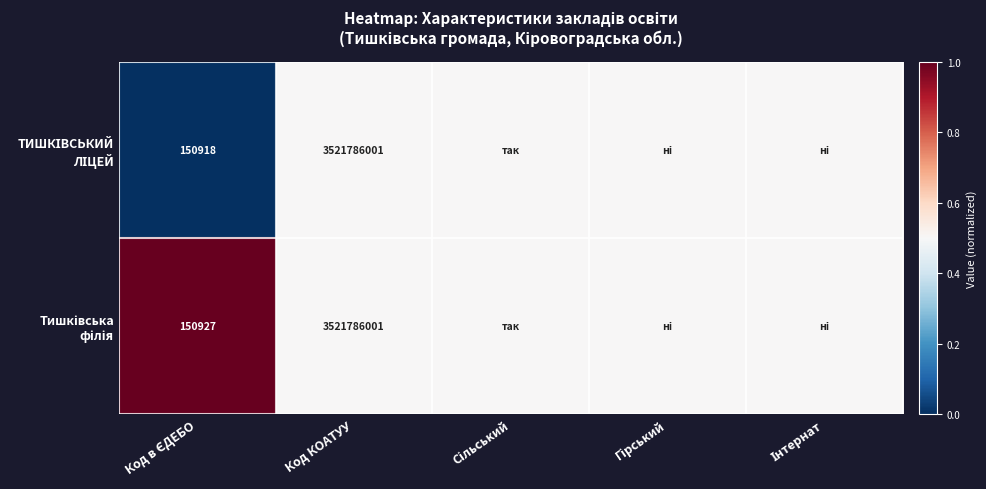

Count the number of data series in this chart.

2